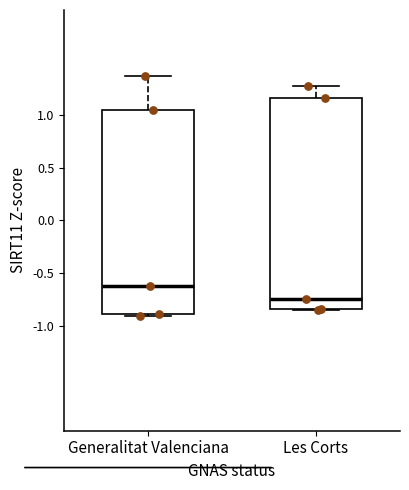

Which box has the highest median line?

Generalitat Valenciana